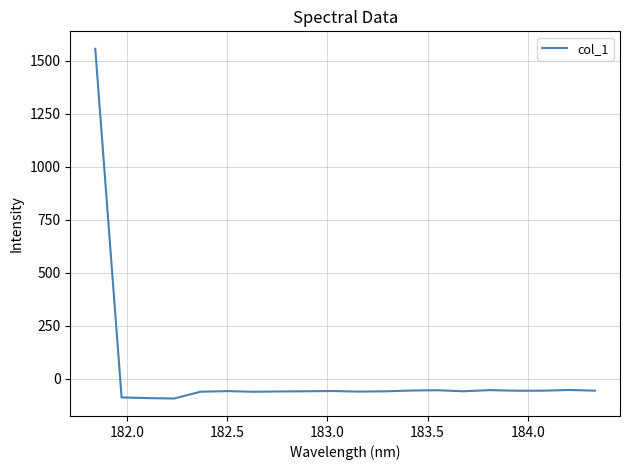

What is the minimum value shown in the chart?

-93.1